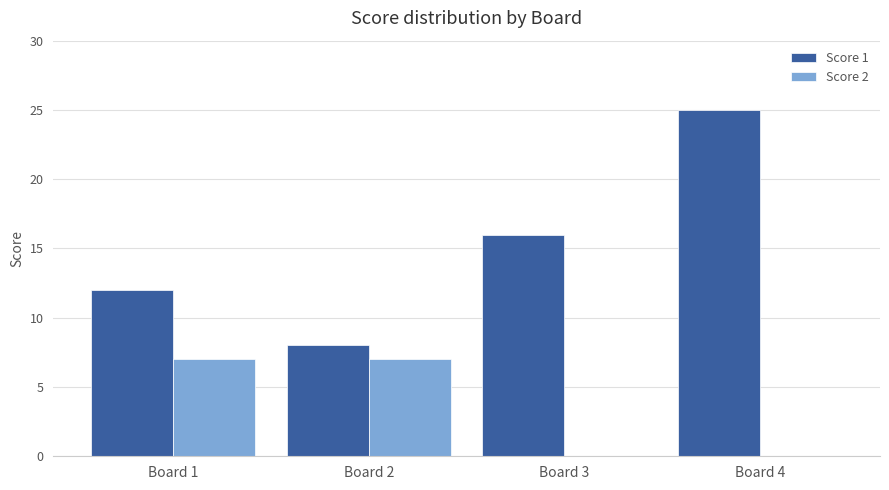

What is the sum of all Score 2 values?

14